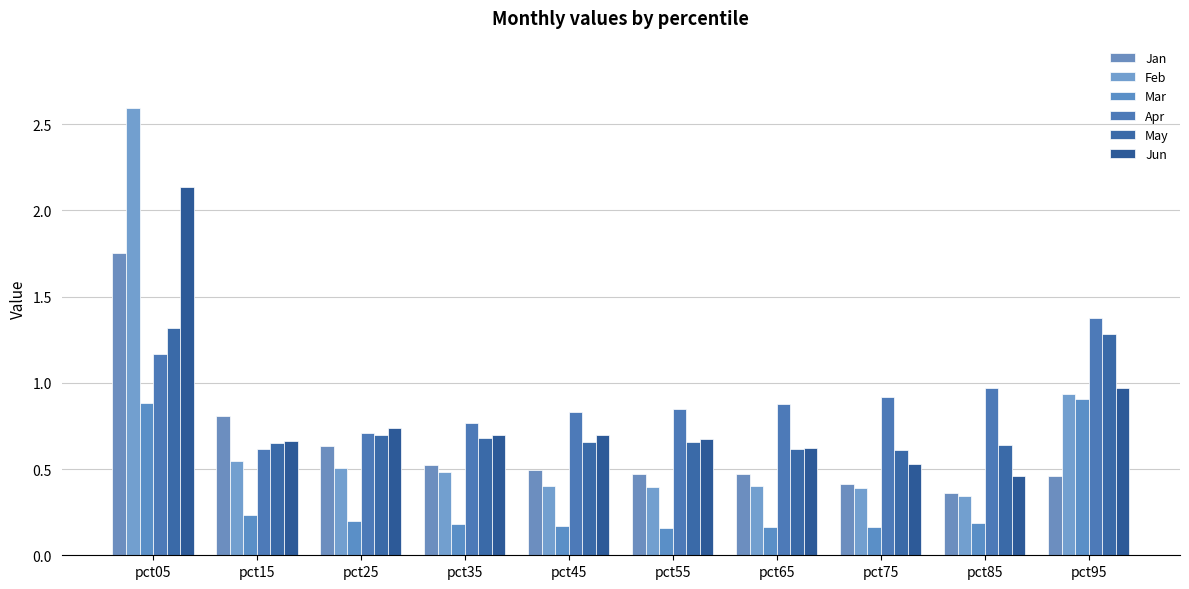

What are all the series names shown in the legend?

Jan, Feb, Mar, Apr, May, Jun